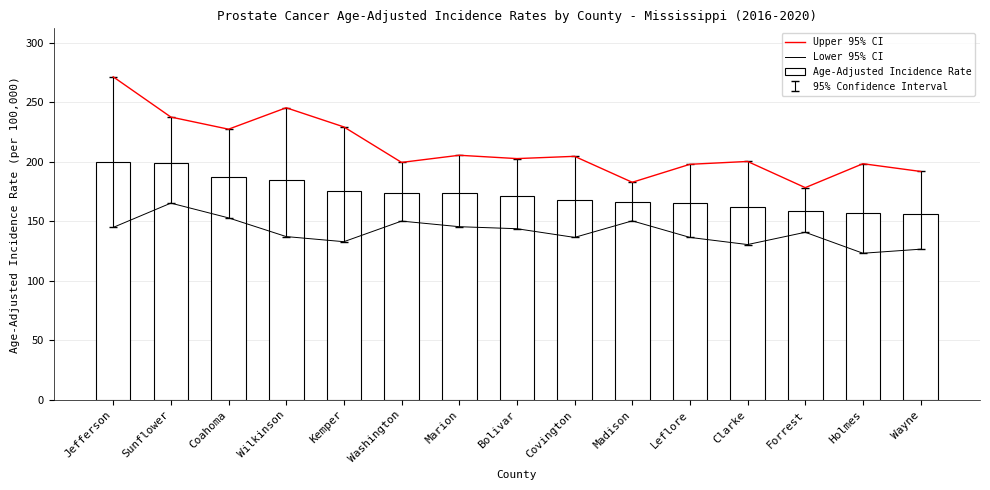

What is the difference between the highest and lowest values at Leflore?

61.4